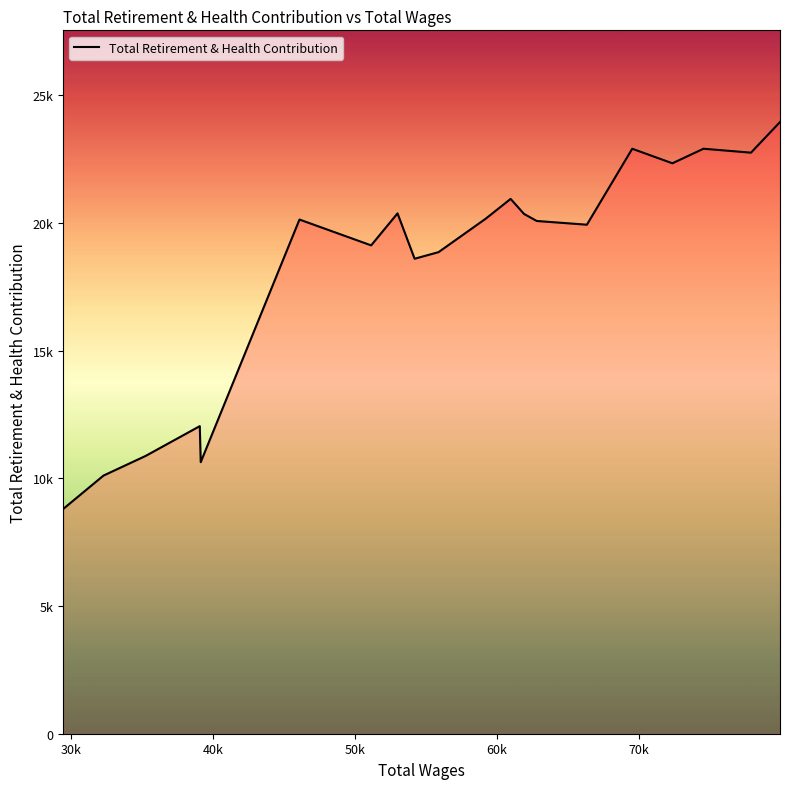

Does the chart display data point markers on the line(s)?

No